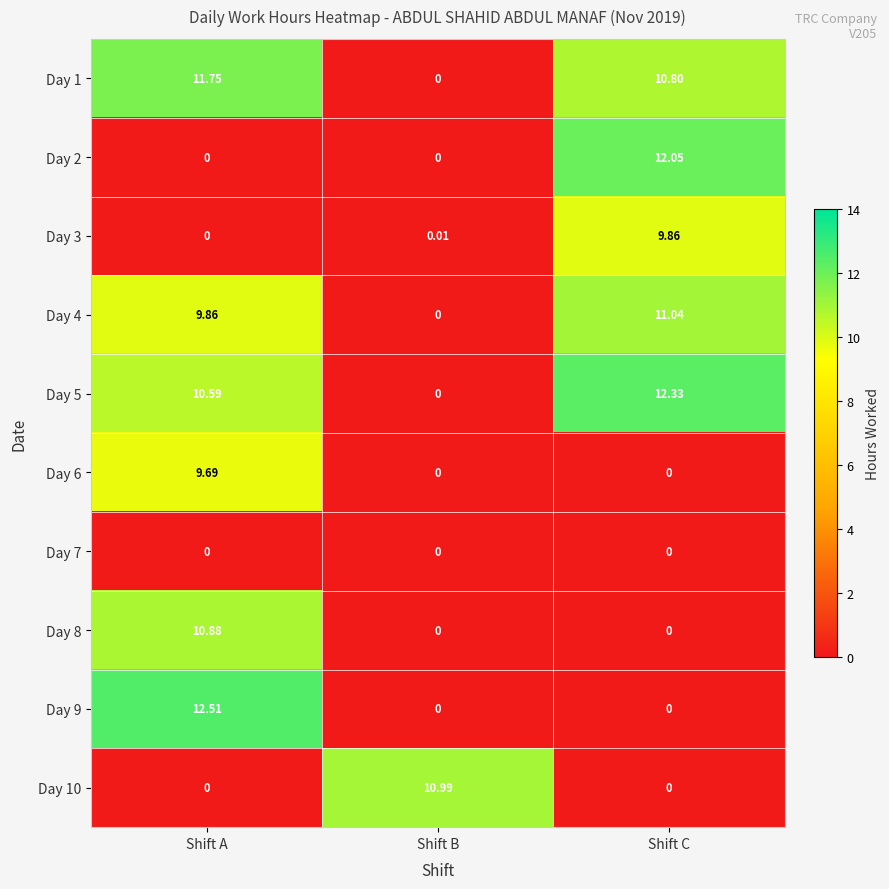

At which category does the chart reach its peak across all series?

Shift A